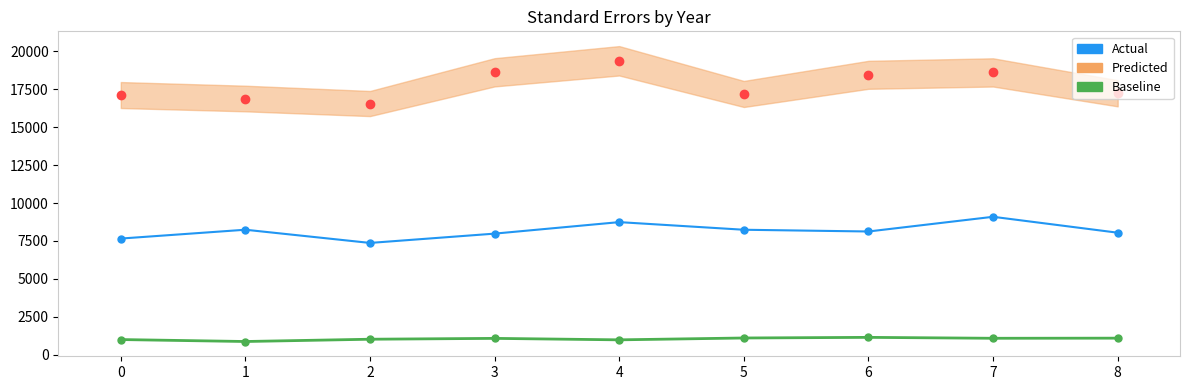

At which category does Actual reach its first local valley?

2